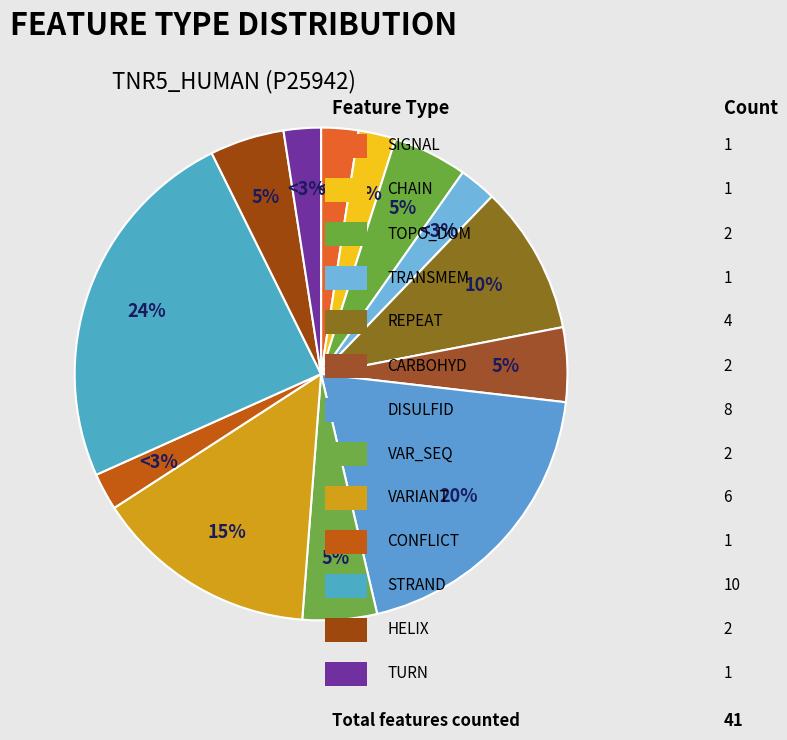

Count the number of slices in the pie.

13